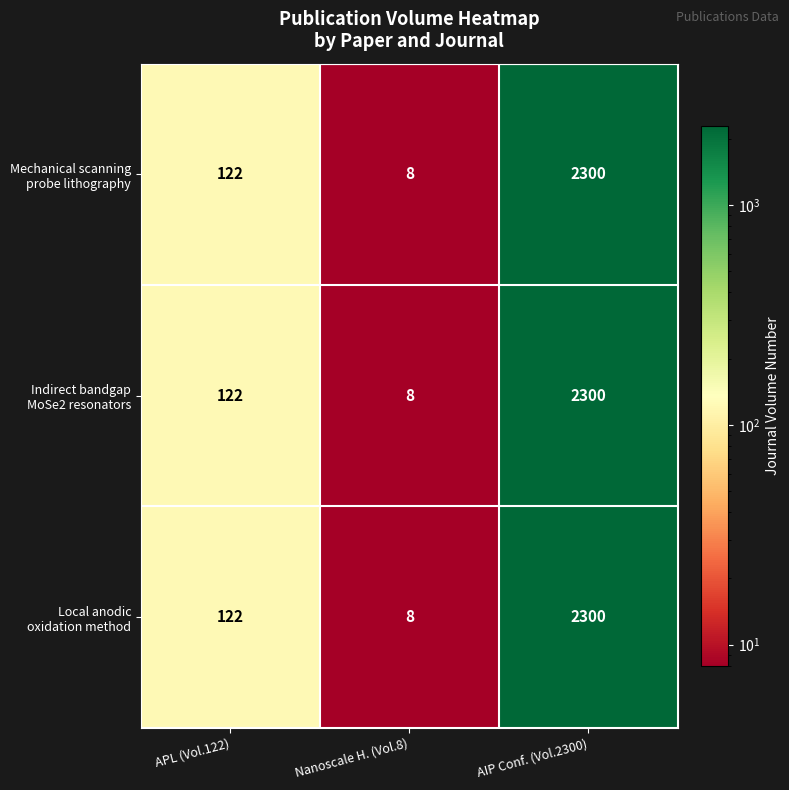

Which category has the highest value across all series?

AIP Conf. (Vol.2300)